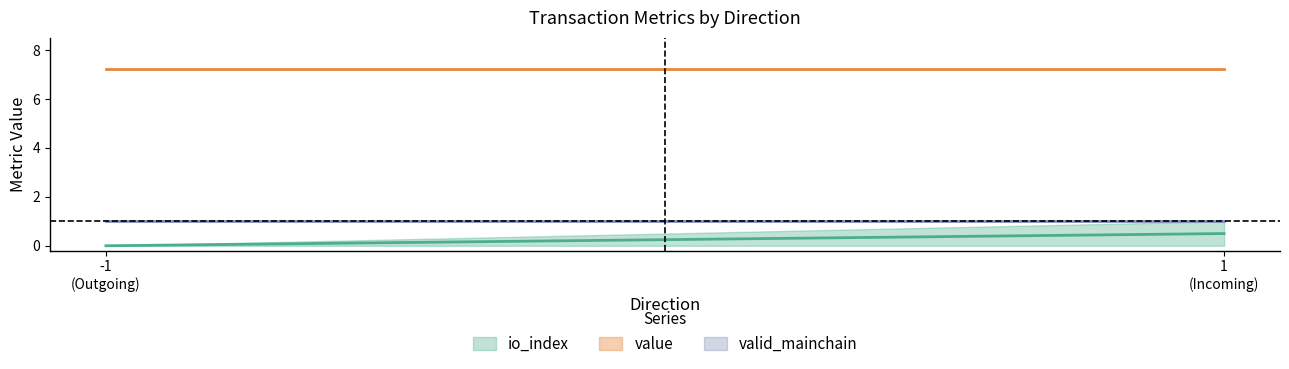

Is this an area chart (filled region under the line)?

No